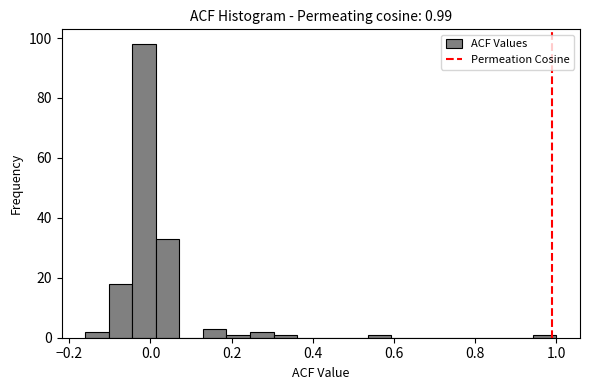

Read against the x-axis, roughly where is the centre of the tallest bar?

-0.02